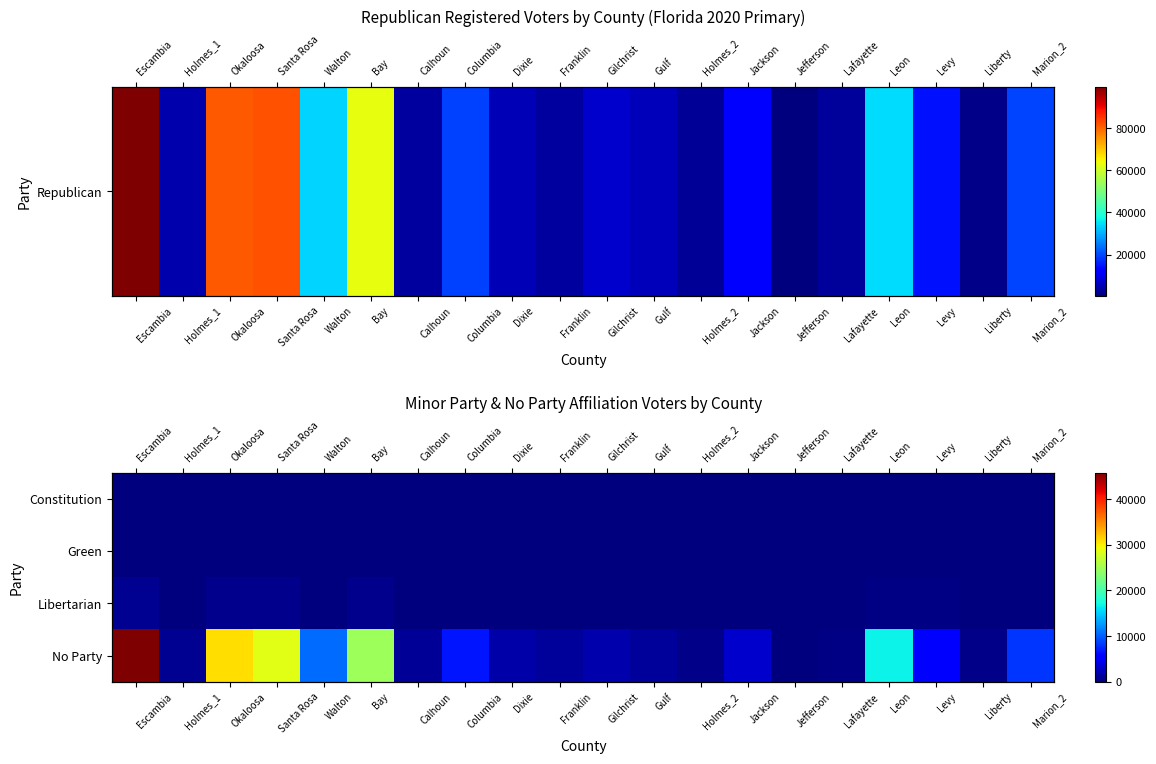

At Leon, list the series in order from smallest to largest.

Constitution, Green, Libertarian, No Party